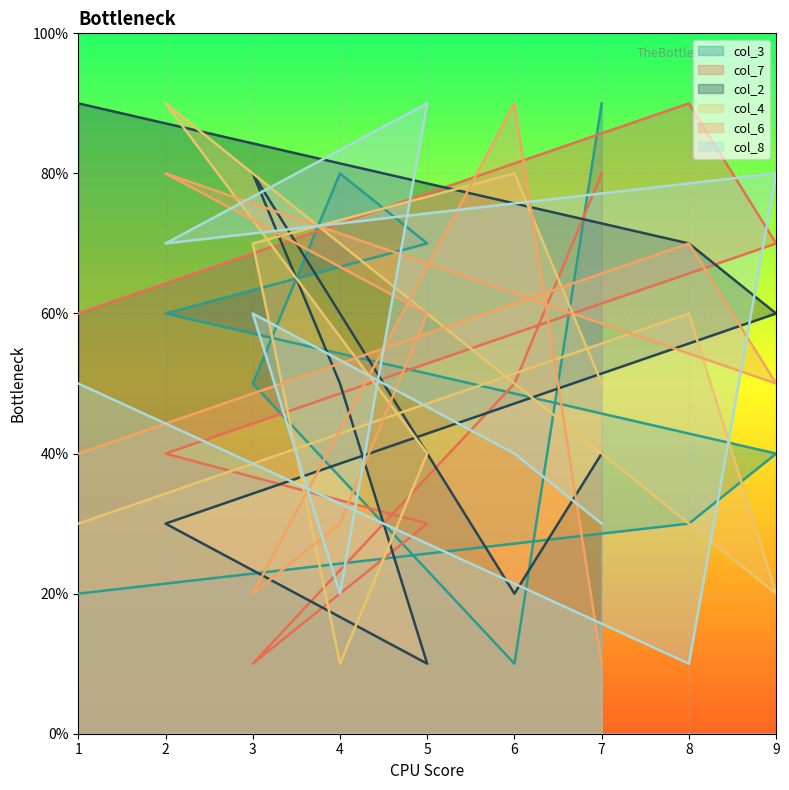

Which has a higher value, 4 or 6?

4